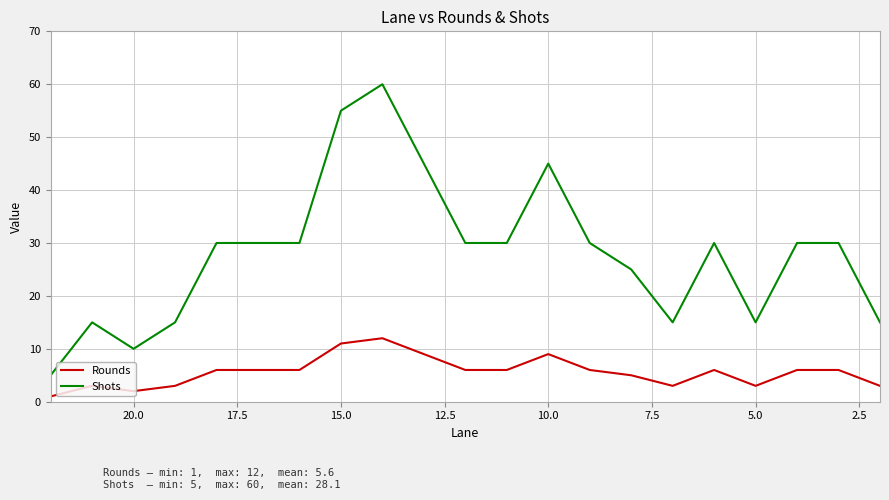

How many interior local peaks does the Shots series have?

4